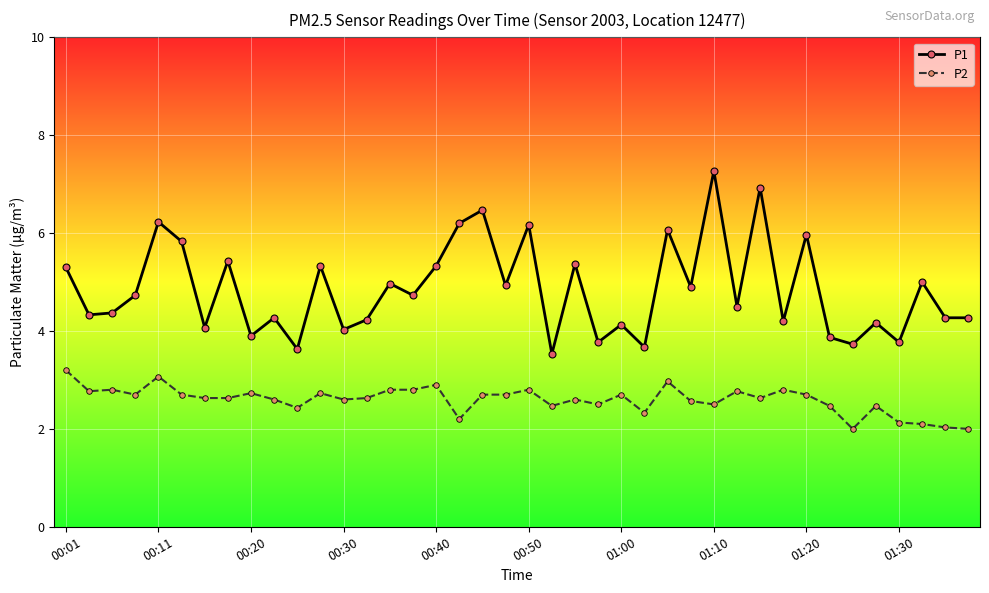

What is the sum of all P2 values?

103.9